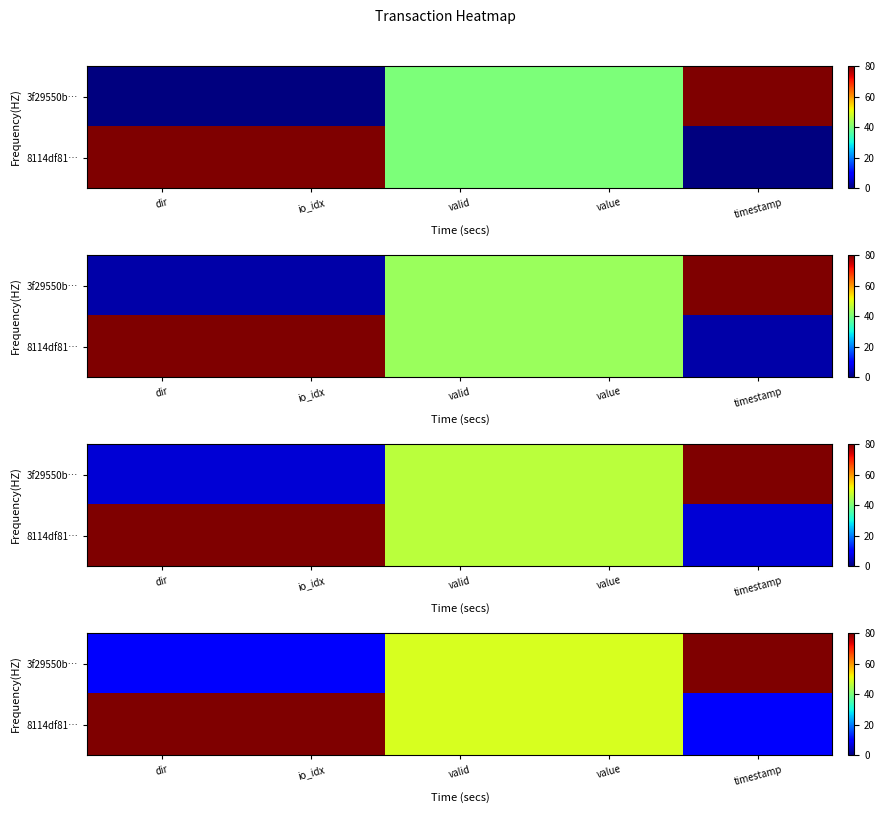

List the series in order of their peak value, highest first.

3f29550b…, 8114df81…